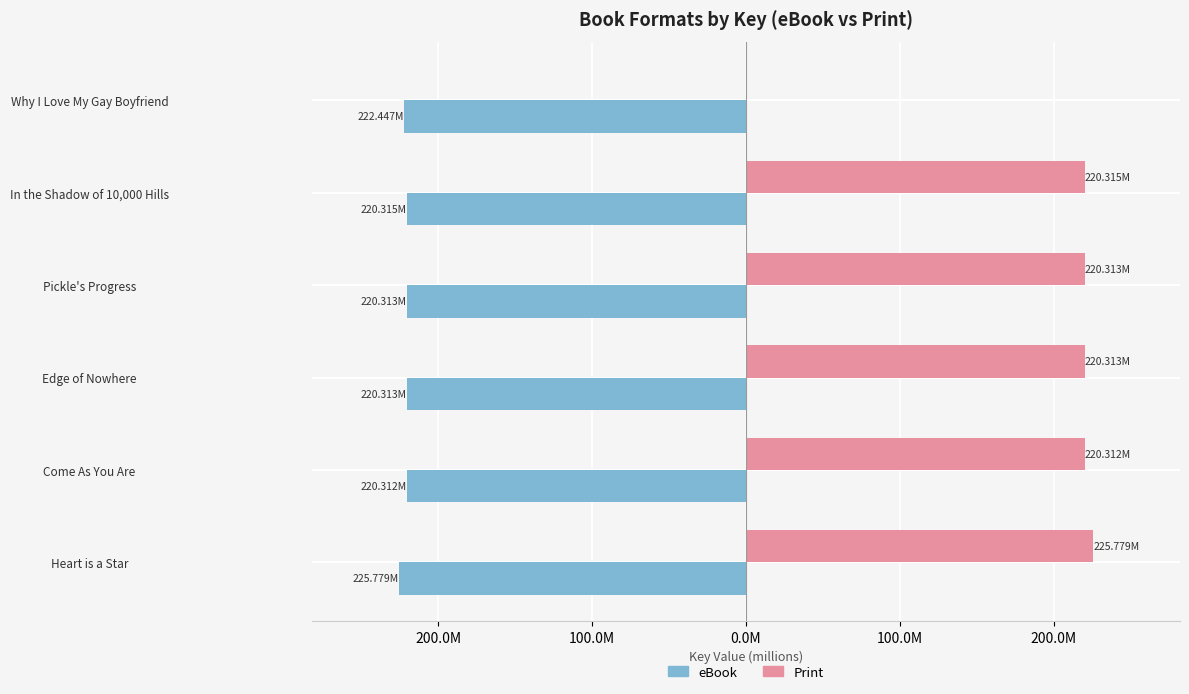

Rank the series by their average value, from highest to lowest.

Print, eBook